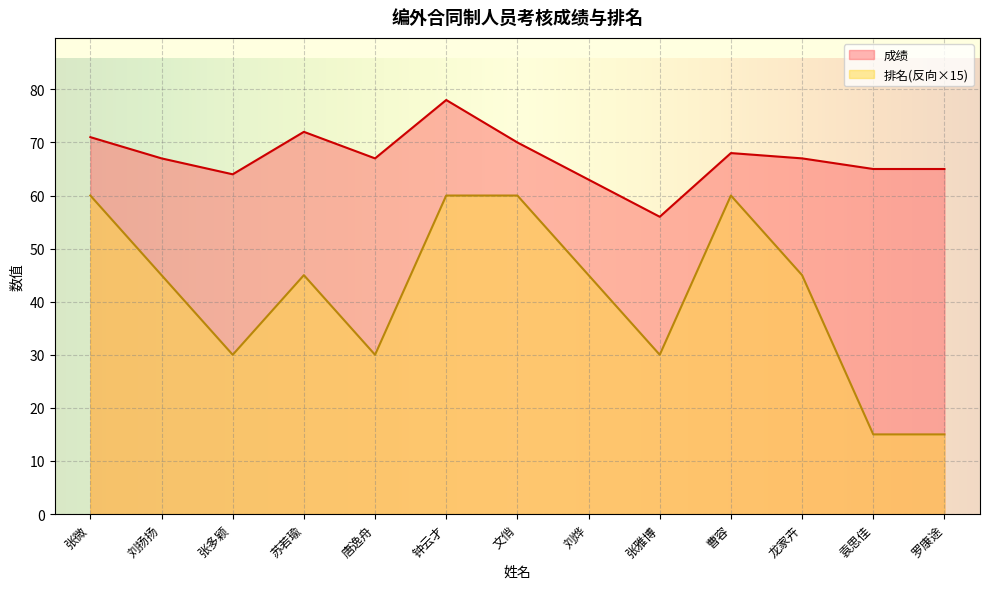

True or false: 排名 and 成绩 cross at least once.

False